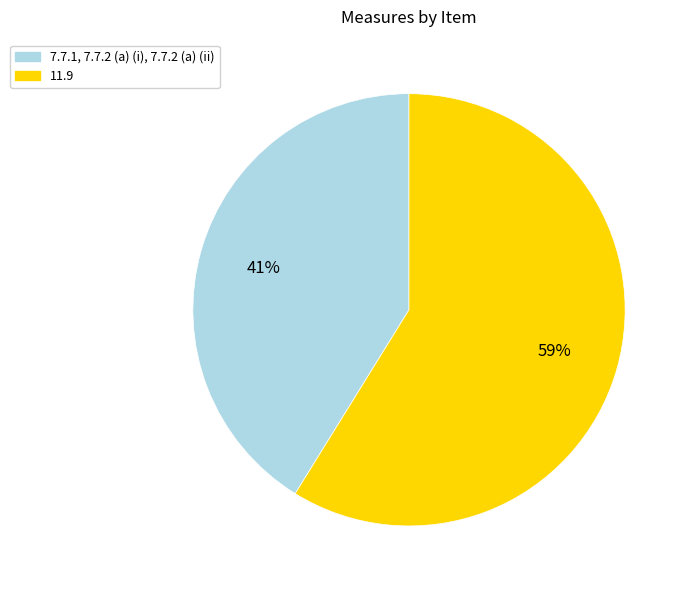

Is the sum of 7.7.1, 7.7.2 (a) (i), 7.7.2 (a) (ii) and 11.9 greater than half?

Yes